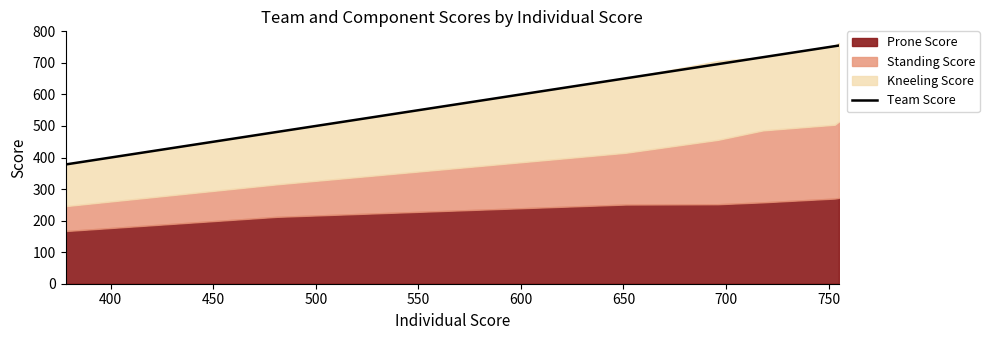

What is the value of the 1st point from the left?

378